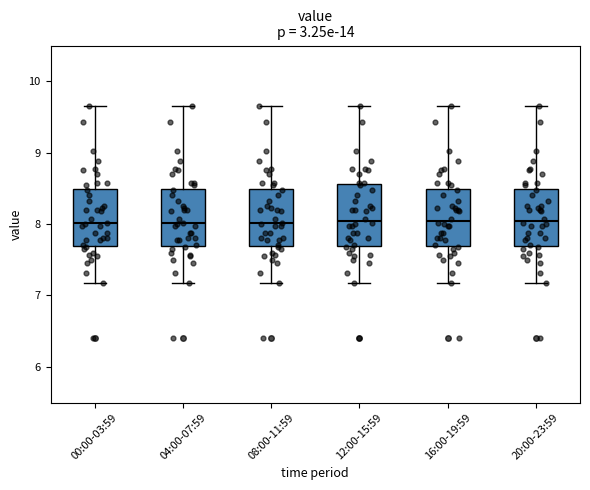

Reading left to right, transcribe this box plot: for each box, give where its median line is, the range the box spans, and where its two whiskers end, as read against the y-axis. The values are not printed on the chart, so give them approximately, as read against the axis.

00:00-03:59: median 8.0, box 7.7 to 8.5, whiskers 7.2 to 9.7
04:00-07:59: median 8.0, box 7.7 to 8.5, whiskers 7.2 to 9.7
08:00-11:59: median 8.0, box 7.7 to 8.5, whiskers 7.2 to 9.7
12:00-15:59: median 8.0, box 7.7 to 8.6, whiskers 7.2 to 9.7
16:00-19:59: median 8.0, box 7.7 to 8.5, whiskers 7.2 to 9.7
20:00-23:59: median 8.0, box 7.7 to 8.5, whiskers 7.2 to 9.7